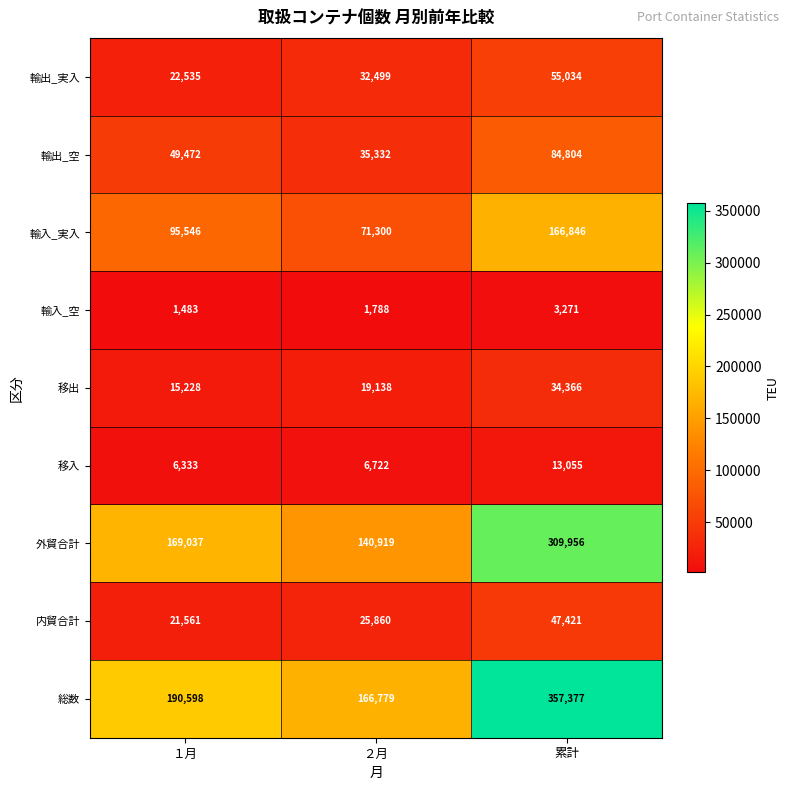

Is it true that 輸出_実入 equals 22535 at １月?

True